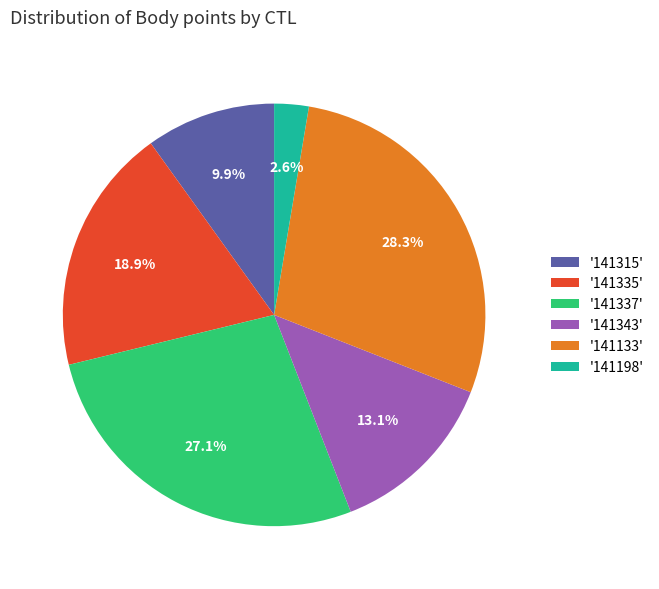

Which has a higher value, '141335' or '141198'?

'141335'